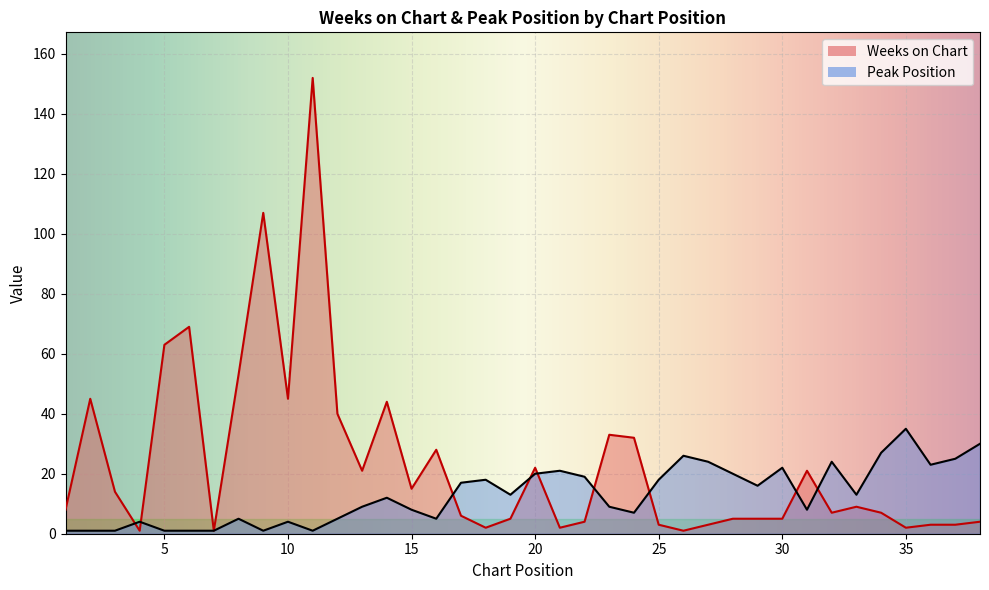

Where is Peak Position nearest to the value 18?

18